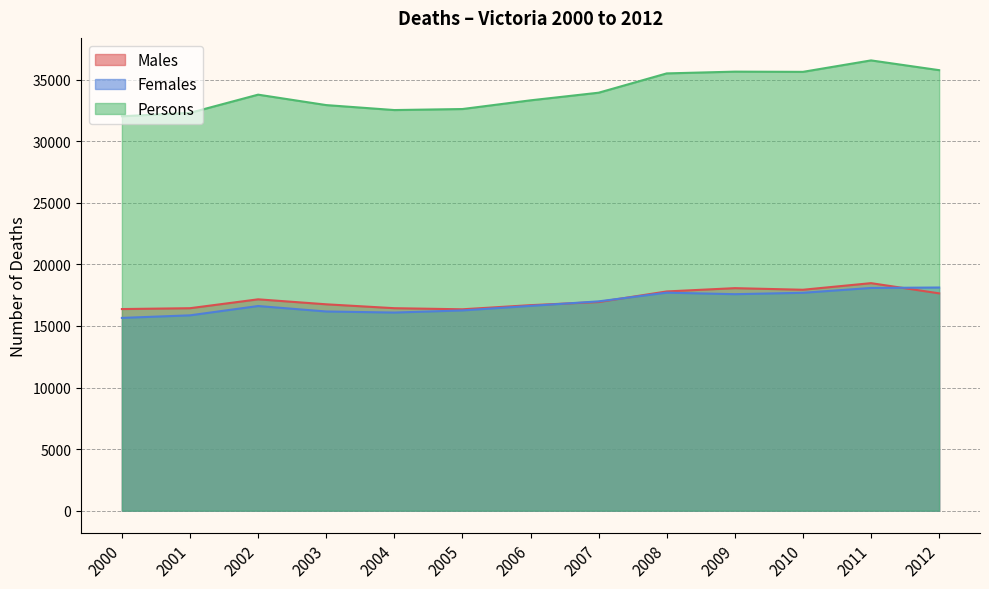

At how many categories does at least one series exceed 33218?

8